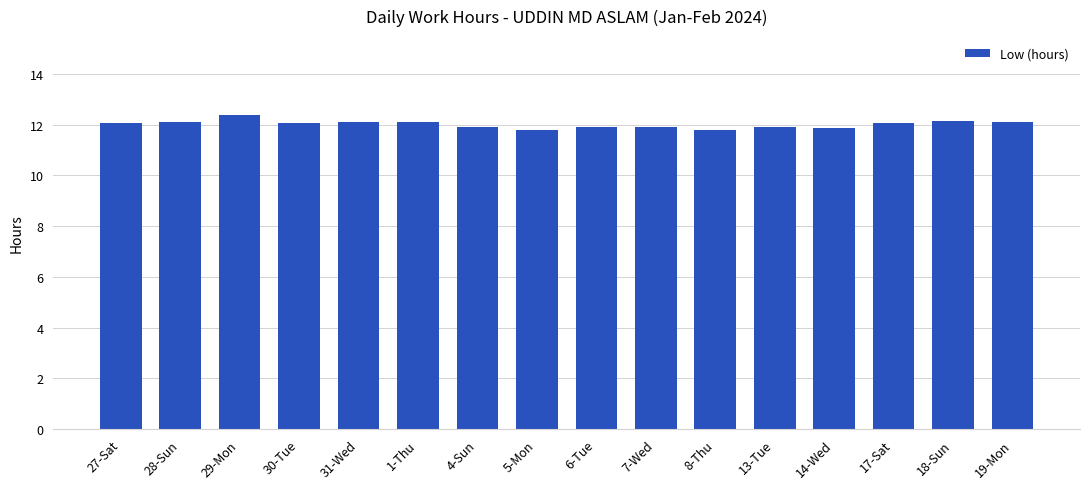

What is the approximate value at 7-Wed?

11.9